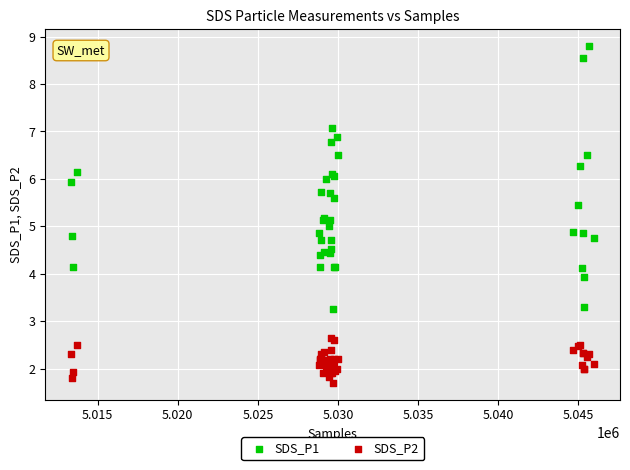

Which series contains the lowest Y value?

SDS_P2